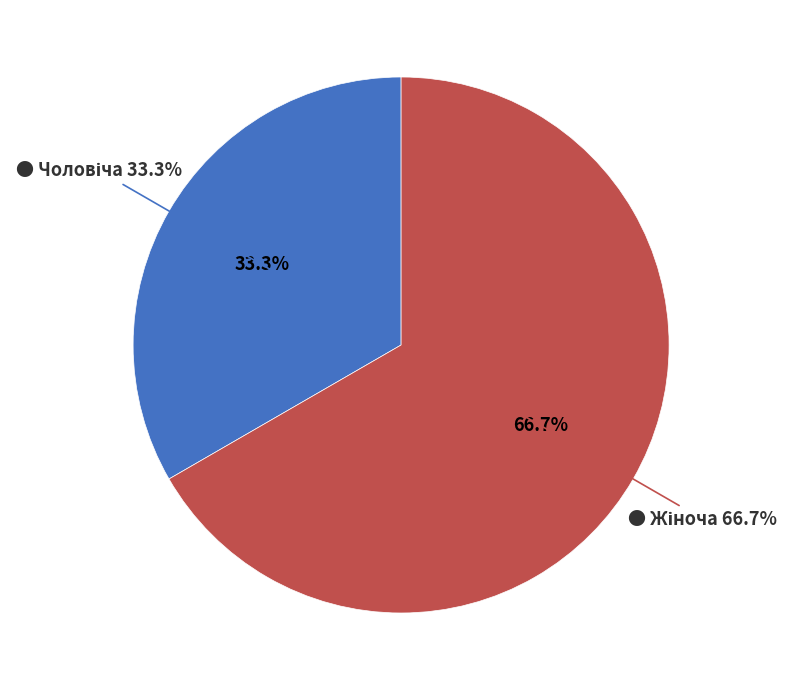

Rank the categories by value from lowest to highest.

Чоловіча, Жіноча